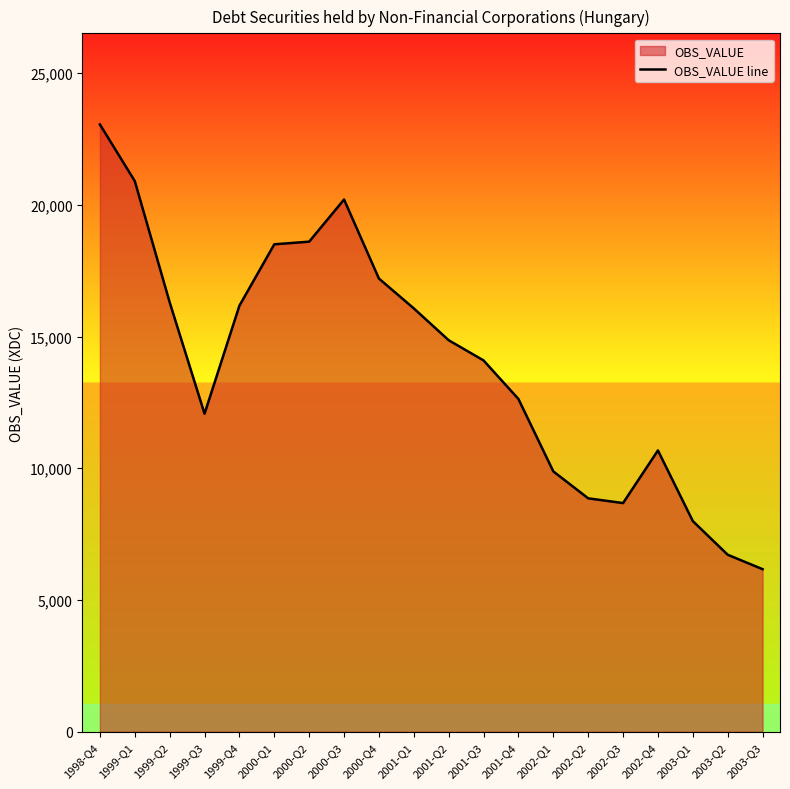

What is the label of the 8th point from the left?

2000-Q3